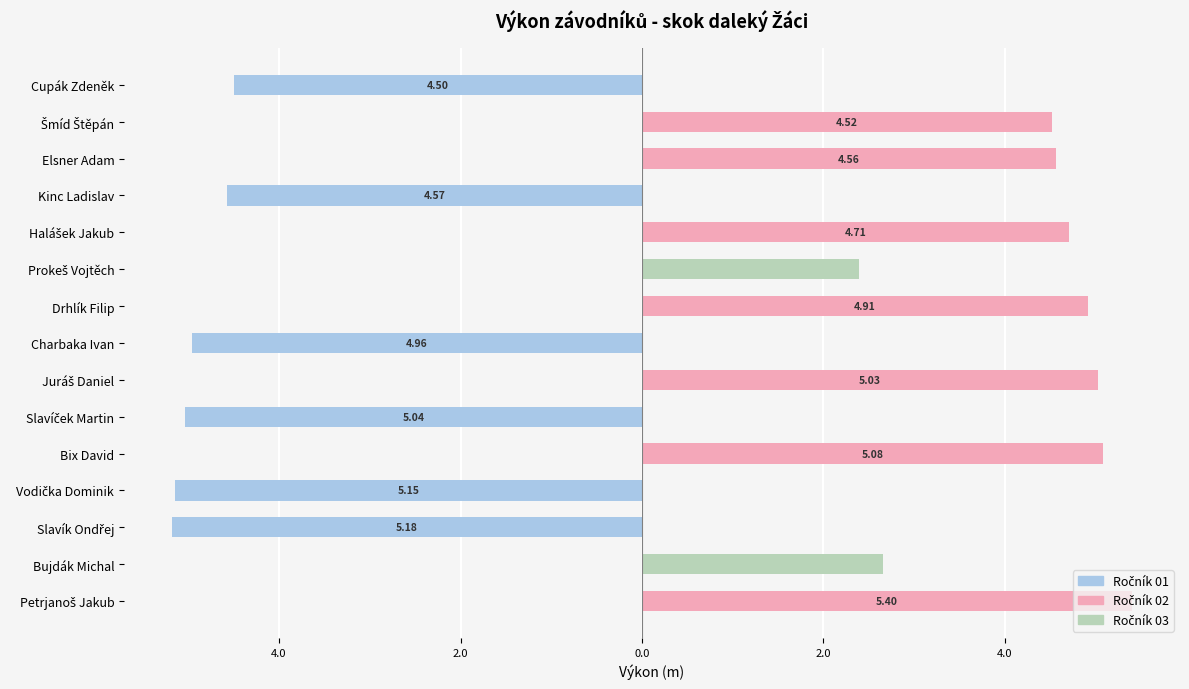

The Ročník 03 series shows 0.0 at Elsner Adam. True or false?

True